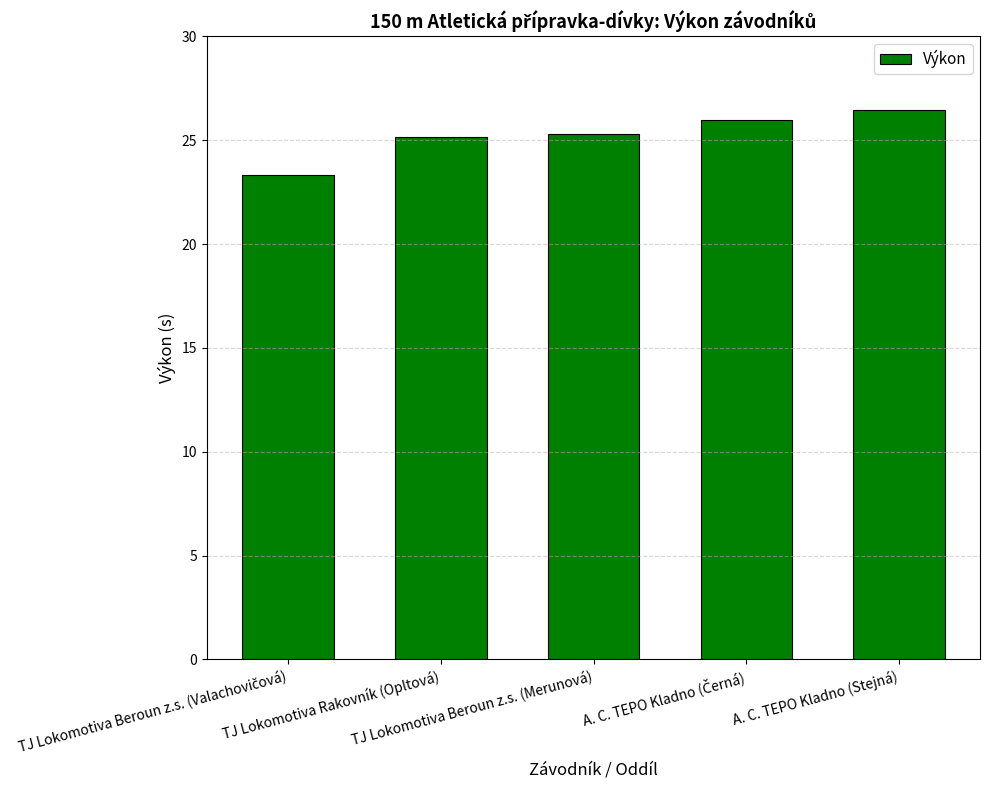

What is the difference between the second highest and minimum values?

2.7